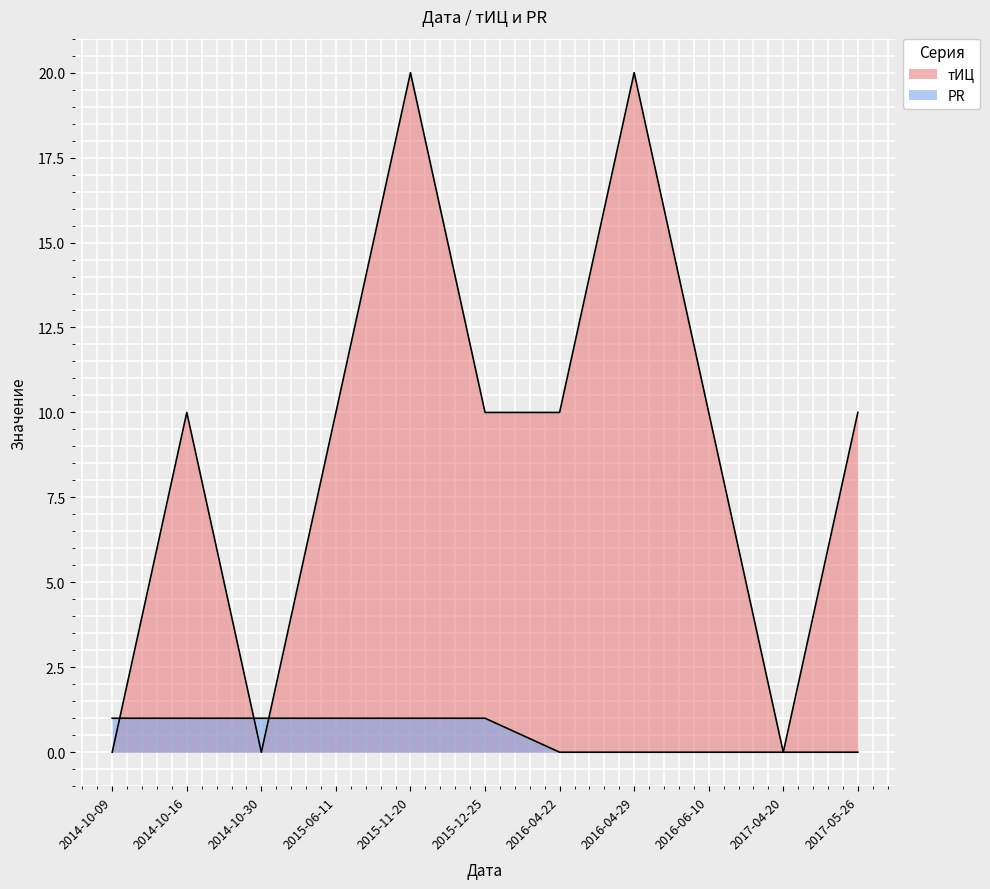

How many positive values does the тИЦ series have?

8